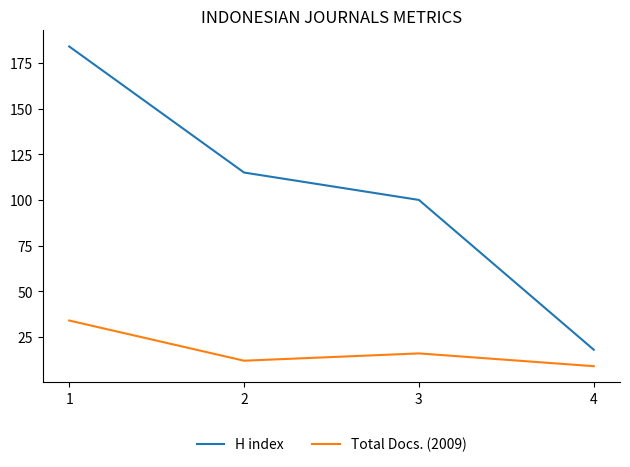

Which category has the lowest value across all series?

4